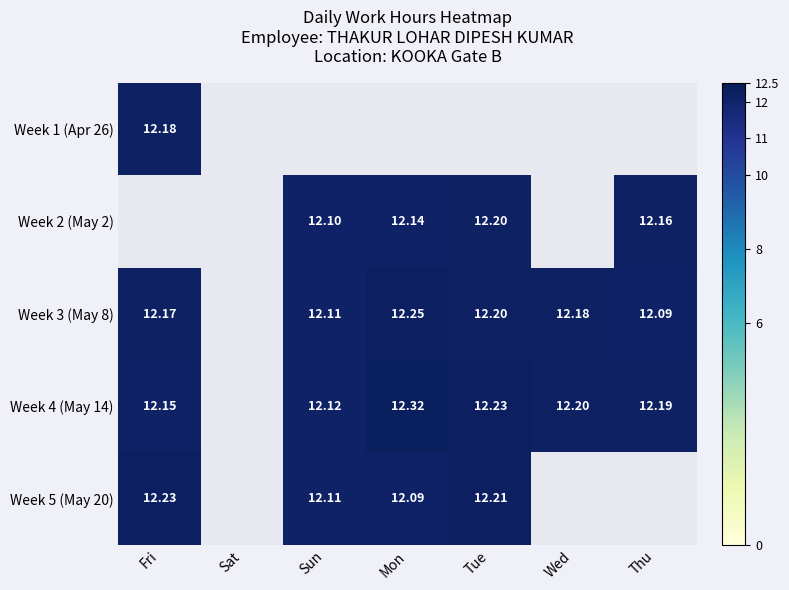

What is the total value across all series at Thu?

36.4